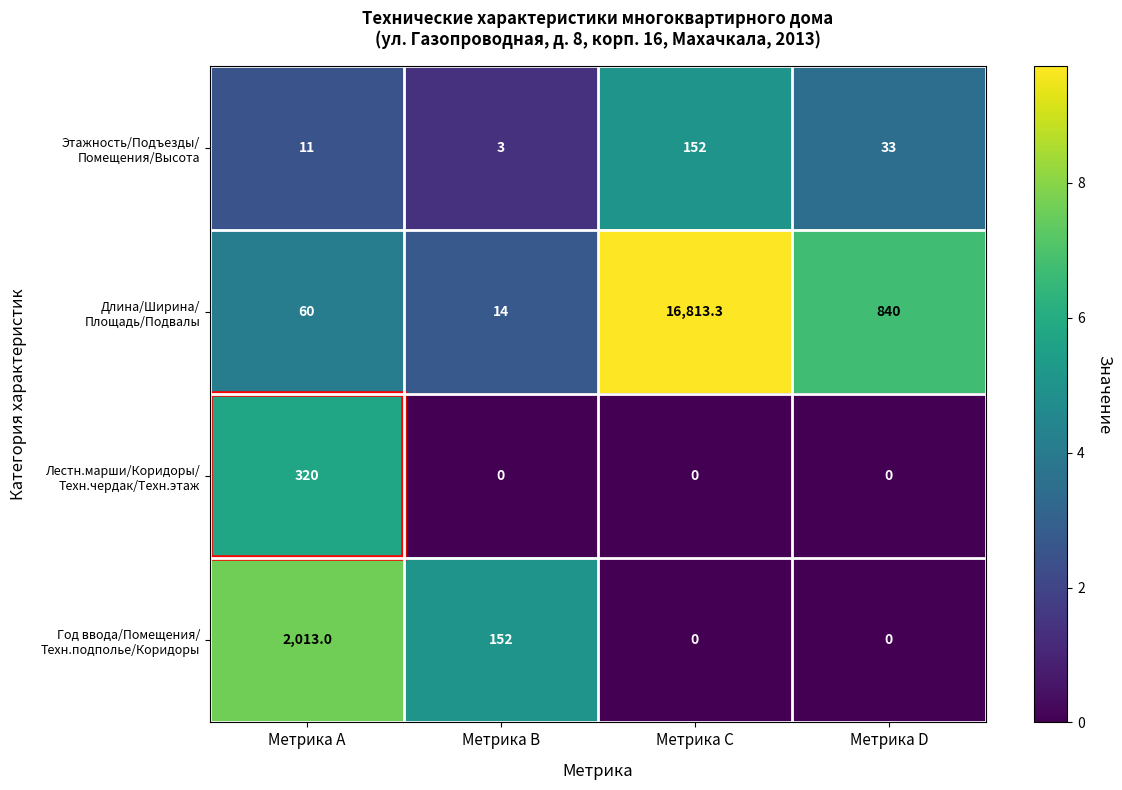

What is the difference between the highest and lowest values at Метрика A?

2002.0